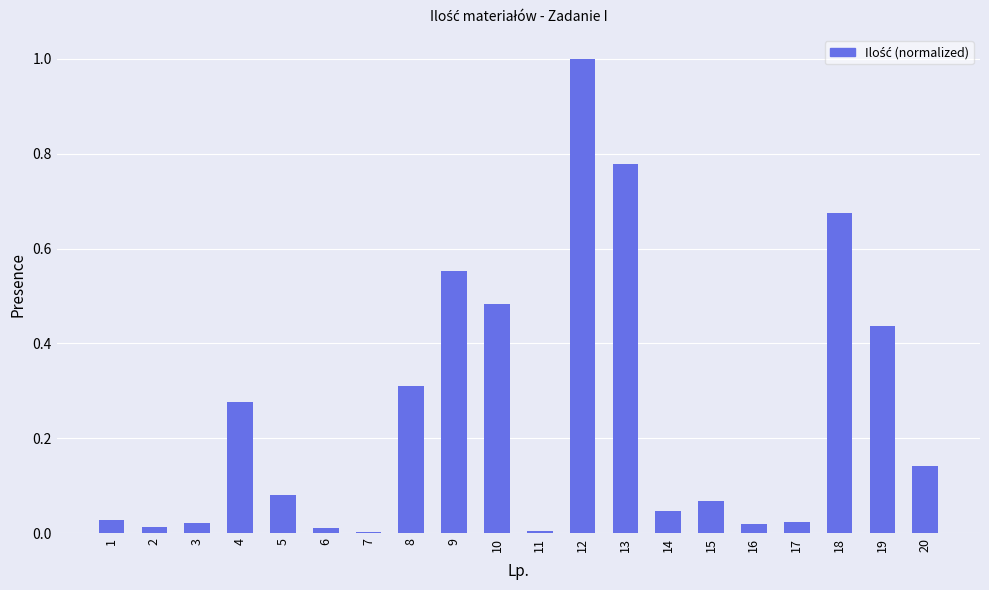

True or false: the data shows 0.6 at 19.

False